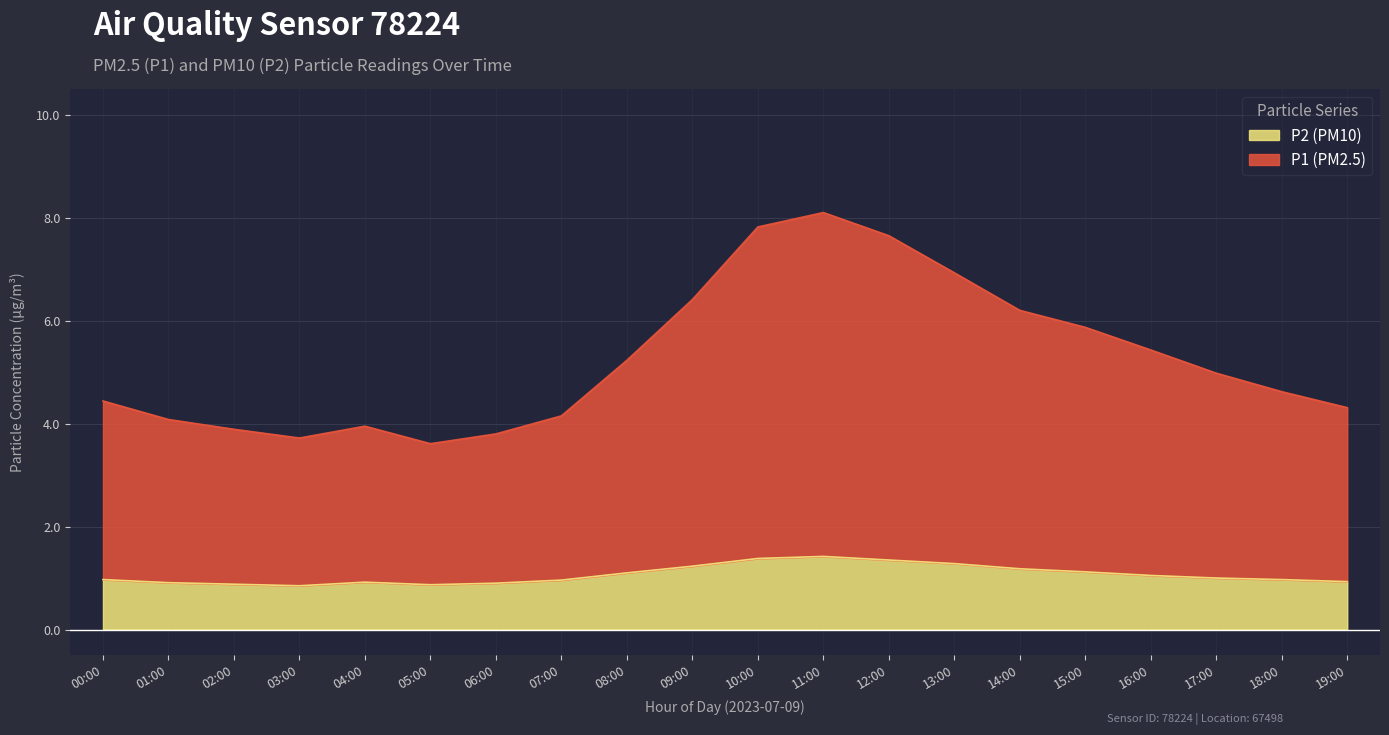

True or false: P1 has a value of 7.7 at 12:00.

True